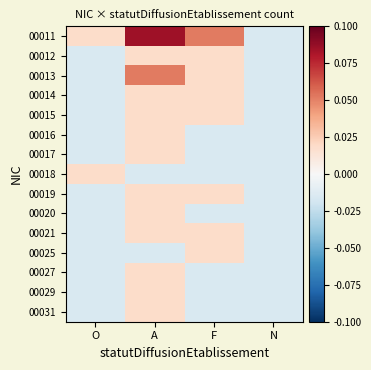

Reading right to left, extract all data points from this chart.

00011: N=-0.0	F=0.1	A=0.1	O=0.0
00012: N=-0.0	F=0.0	A=0.0	O=-0.0
00013: N=-0.0	F=0.0	A=0.1	O=-0.0
00014: N=-0.0	F=0.0	A=0.0	O=-0.0
00015: N=-0.0	F=0.0	A=0.0	O=-0.0
00016: N=-0.0	F=-0.0	A=0.0	O=-0.0
00017: N=-0.0	F=-0.0	A=0.0	O=-0.0
00018: N=-0.0	F=-0.0	A=-0.0	O=0.0
00019: N=-0.0	F=0.0	A=0.0	O=-0.0
00020: N=-0.0	F=-0.0	A=0.0	O=-0.0
00021: N=-0.0	F=0.0	A=0.0	O=-0.0
00025: N=-0.0	F=0.0	A=-0.0	O=-0.0
00027: N=-0.0	F=-0.0	A=0.0	O=-0.0
00029: N=-0.0	F=-0.0	A=0.0	O=-0.0
00031: N=-0.0	F=-0.0	A=0.0	O=-0.0